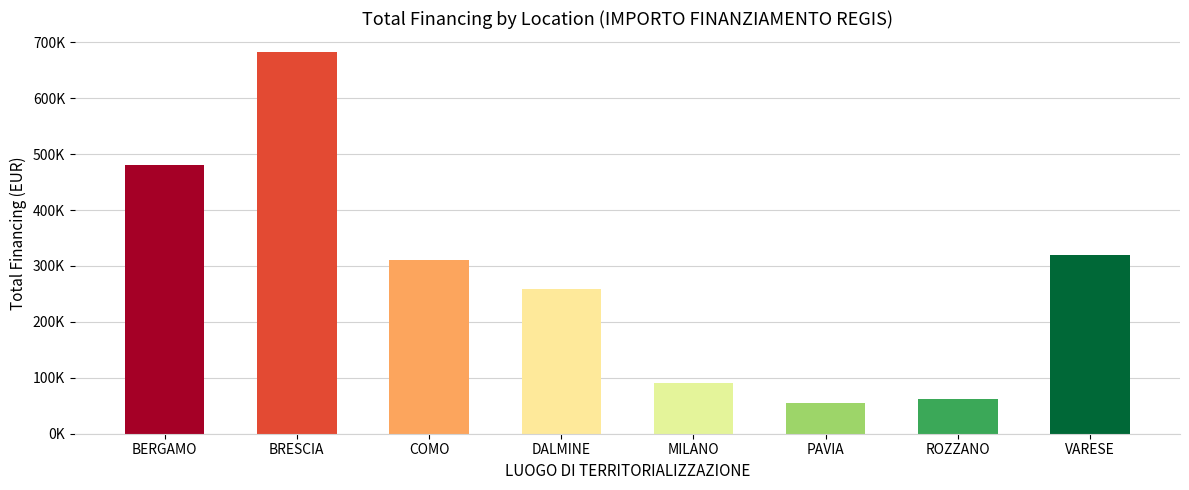

Approximately how many times larger is the value at VARESE compared to ROZZANO?

5.1